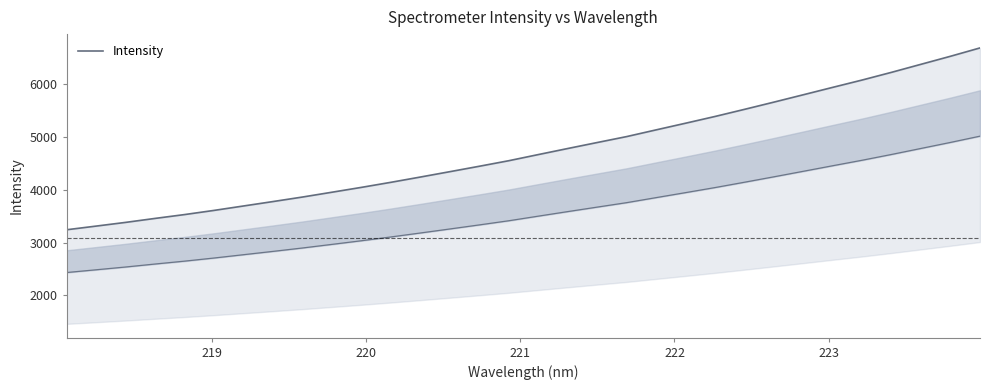

What is the greatest value displayed?

6686.4